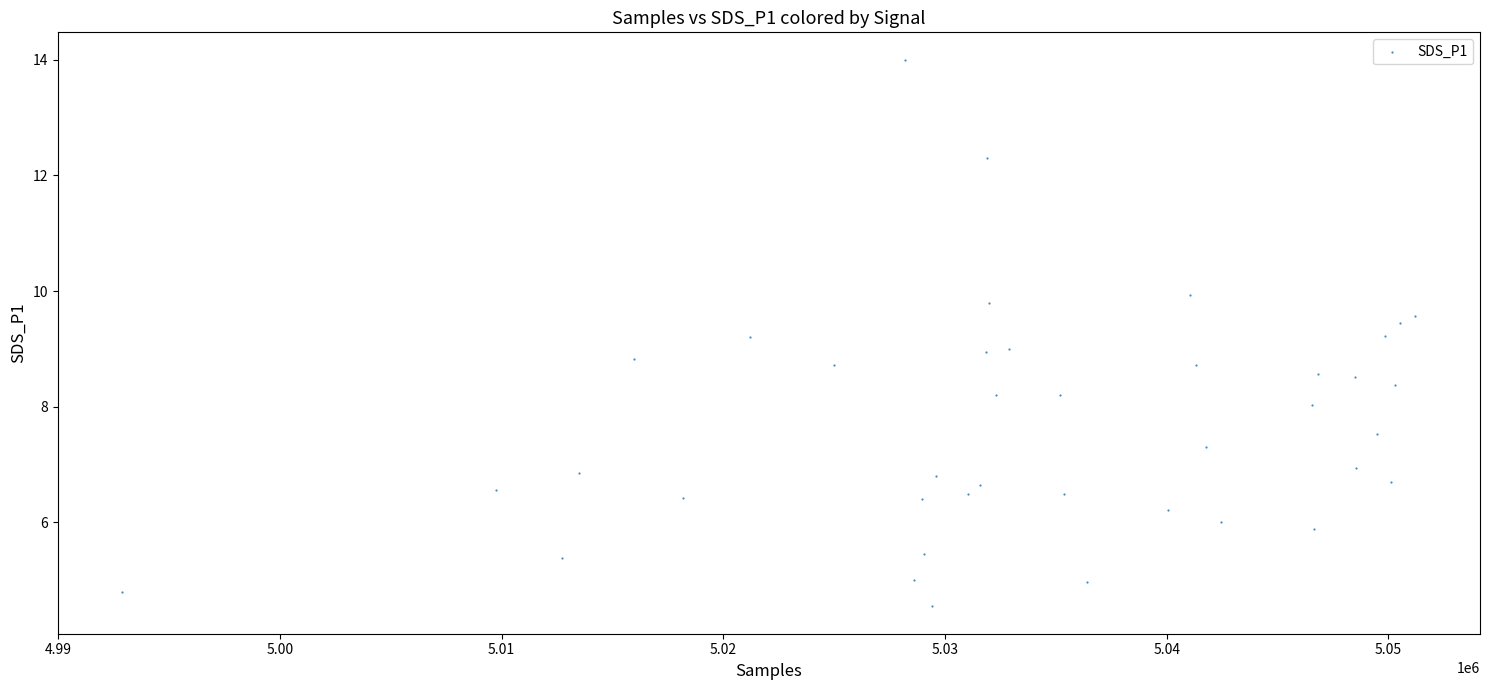

What is the range of X values (max minus min)?

58308.0